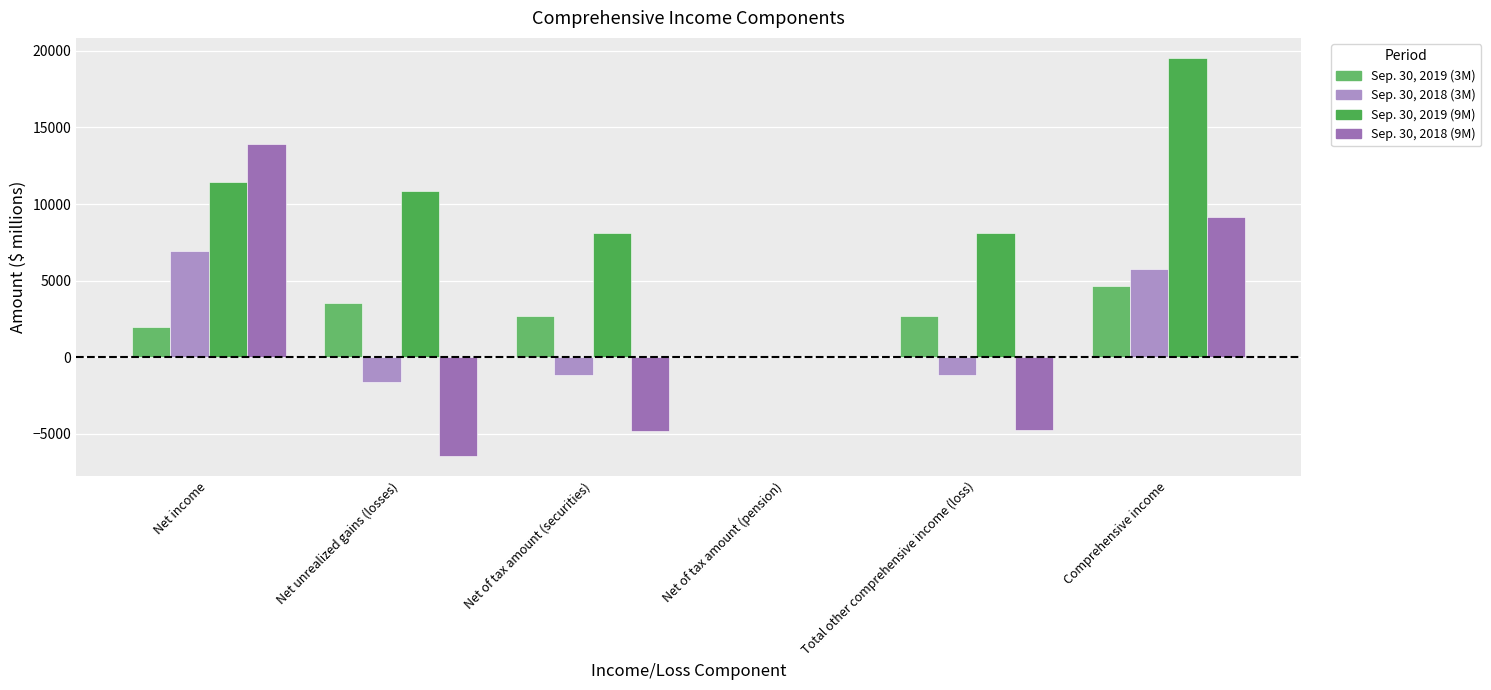

Count the number of categories in the chart.

6